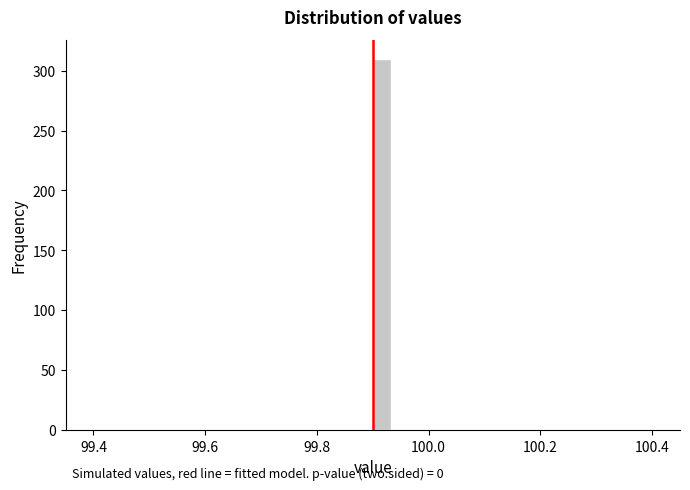

Read against the x-axis, roughly where is the centre of the tallest bar?

99.92